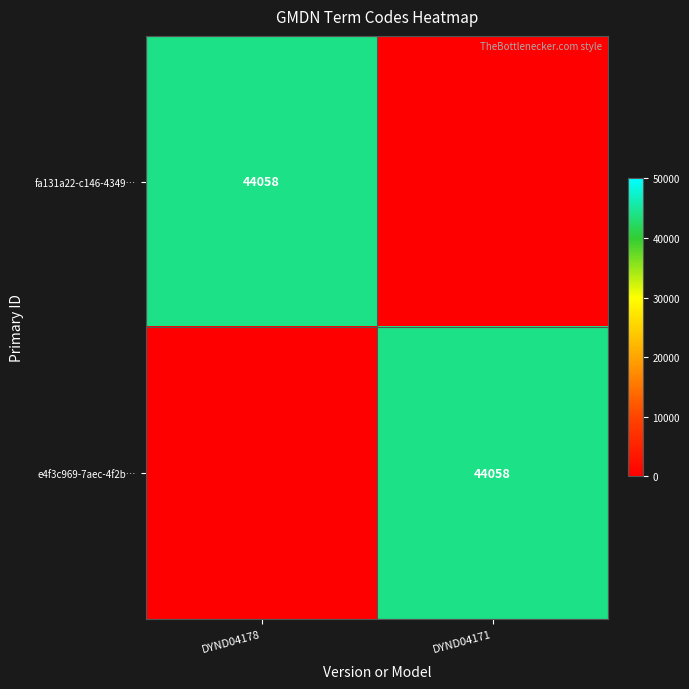

Which has a higher value, DYND04178 or DYND04171?

DYND04178